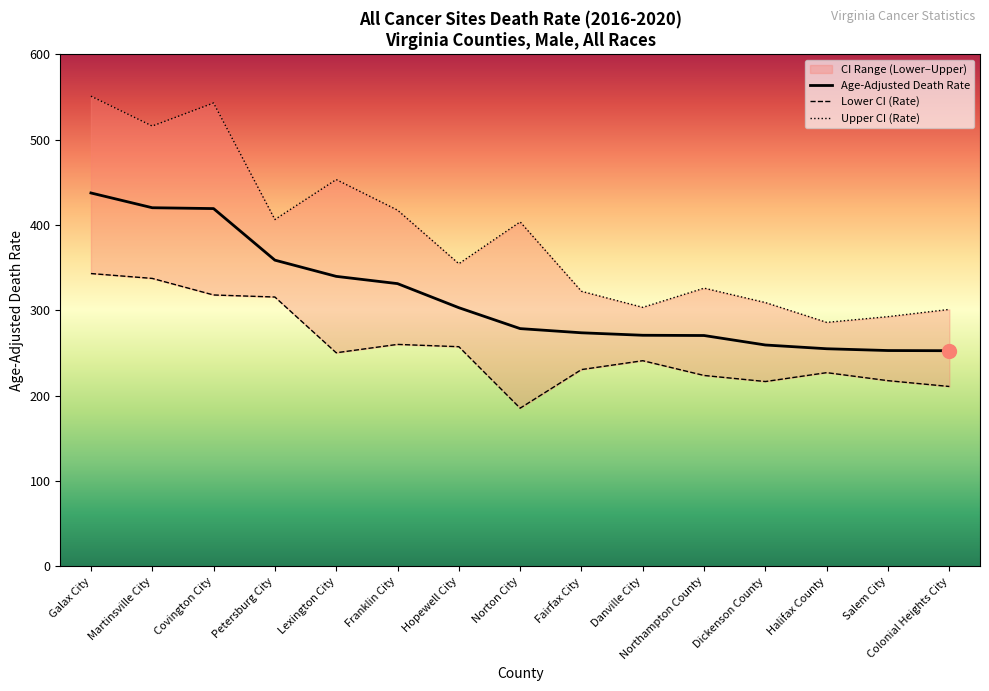

Reading left to right, list all the values displayed in this chart.

Age-Adjusted Death Rate: 437.4	420.1	419.1	358.7	339.7	331.2	303.0	278.5	273.6	270.7	270.4	259.3	254.9	252.8	252.6
Lower CI (Rate): 343.0	337.3	317.9	315.5	250.2	260.0	257.3	185.3	230.5	240.9	223.6	216.5	226.9	217.5	210.7
Upper CI (Rate): 550.8	515.8	542.8	406.3	453.1	417.3	354.5	403.5	322.2	303.4	325.9	309.0	285.8	292.5	301.0